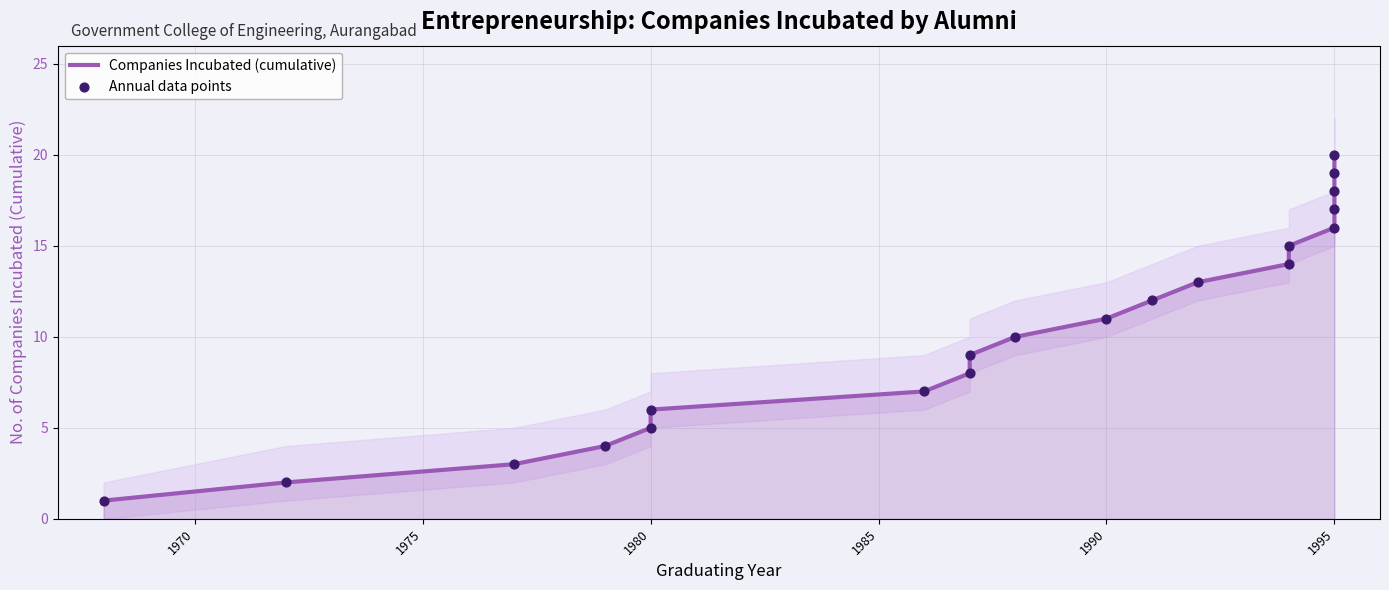

Which series contains the lowest Y value?

Companies Incubated (cumulative)